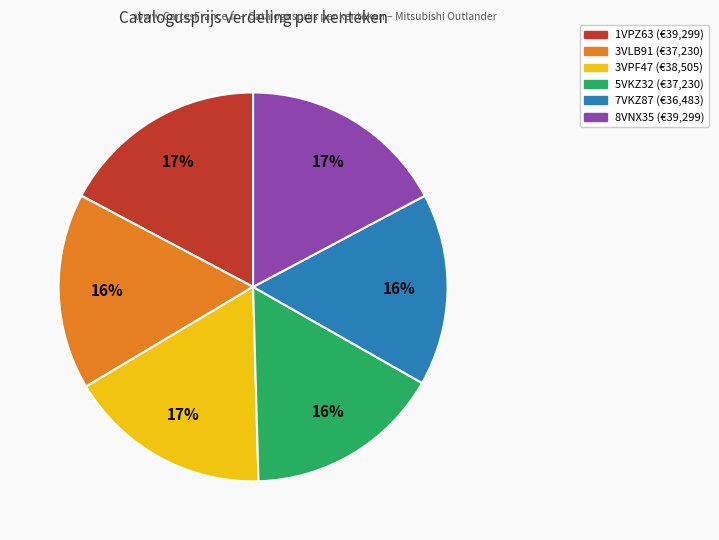

Which has a higher value, 7VKZ87 or 1VPZ63?

1VPZ63